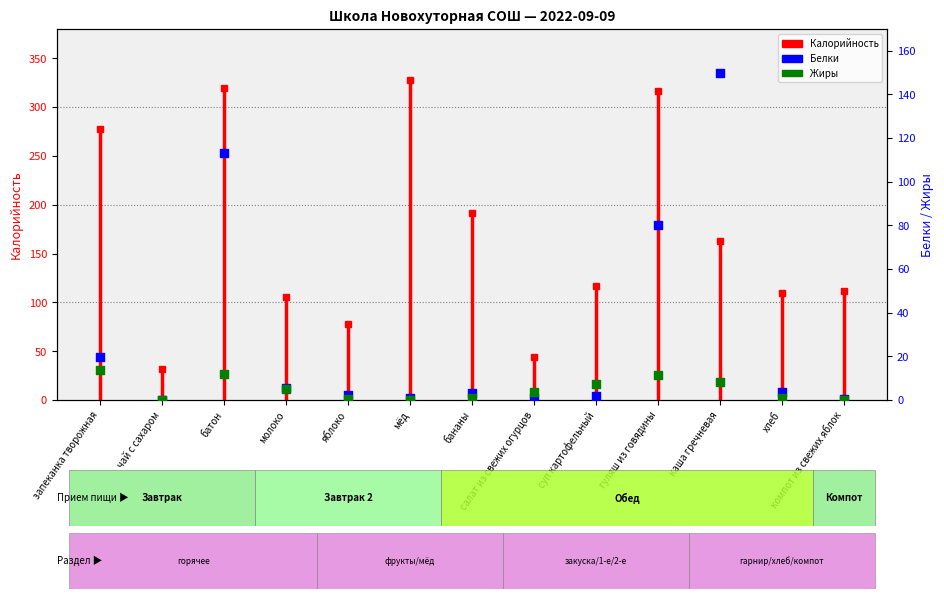

At which category is the sum across all series the highest?

каша гречневая